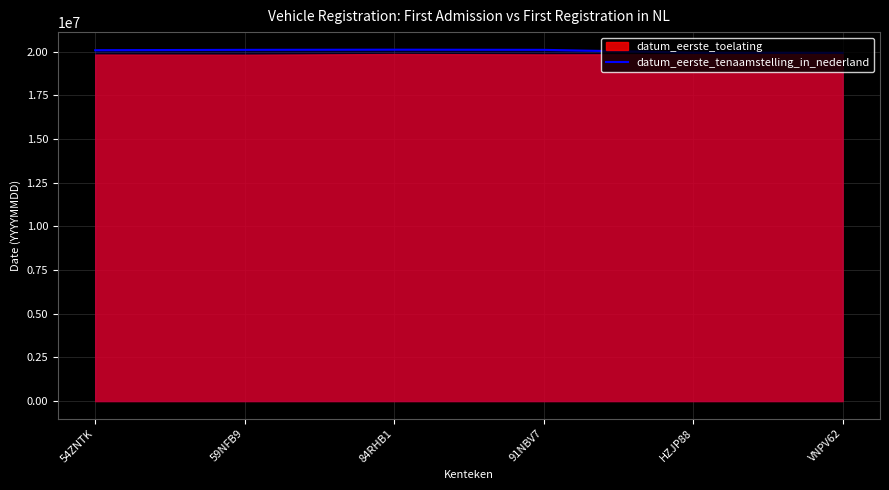

Approximately how many times larger is the value at 54ZNTK compared to HZJP88?

1.0